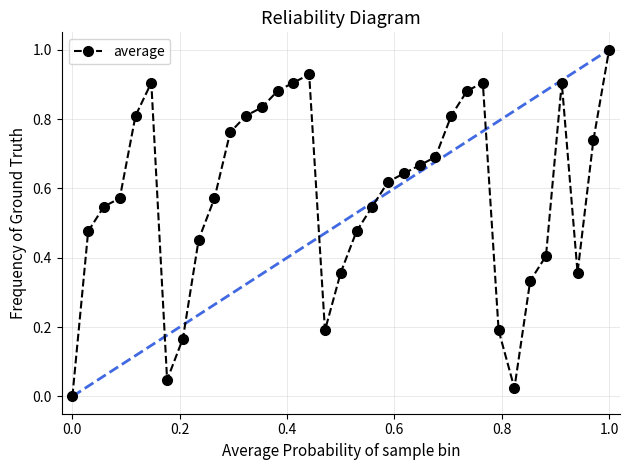

How many points are higher than both their immediate neighbors (excluding endpoints)?

4